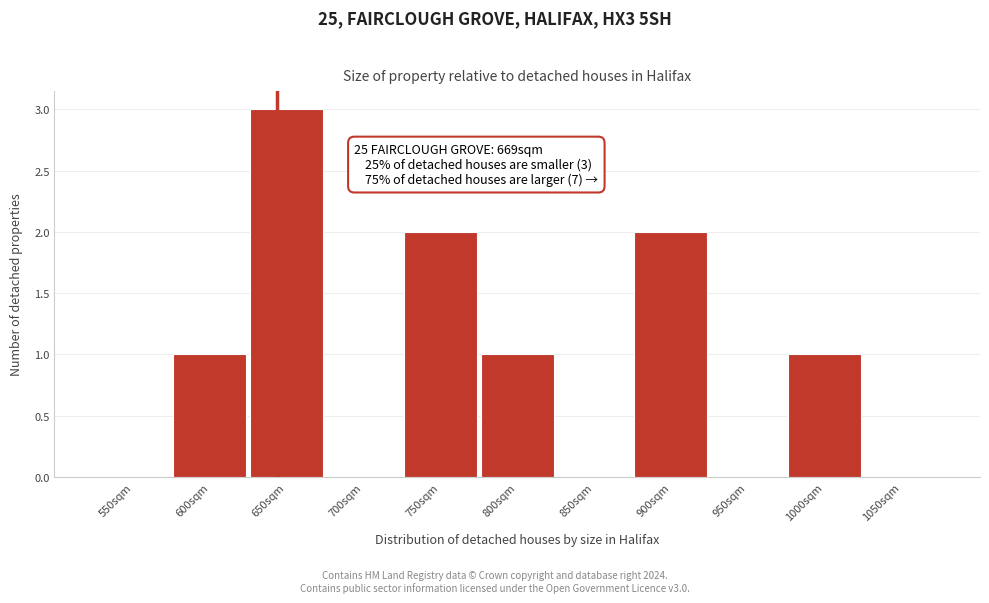

Reading left to right, what are all the values shown in this chart?

550sqm=0	600sqm=1	650sqm=3	700sqm=0	750sqm=2	800sqm=1	850sqm=0	900sqm=2	950sqm=0	1000sqm=1	1050sqm=0